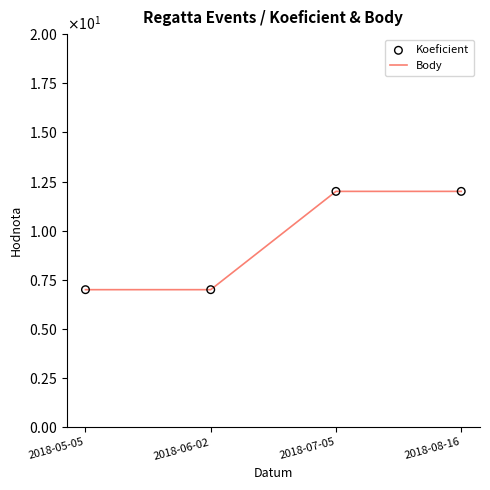

Does the chart have visible grid lines?

No